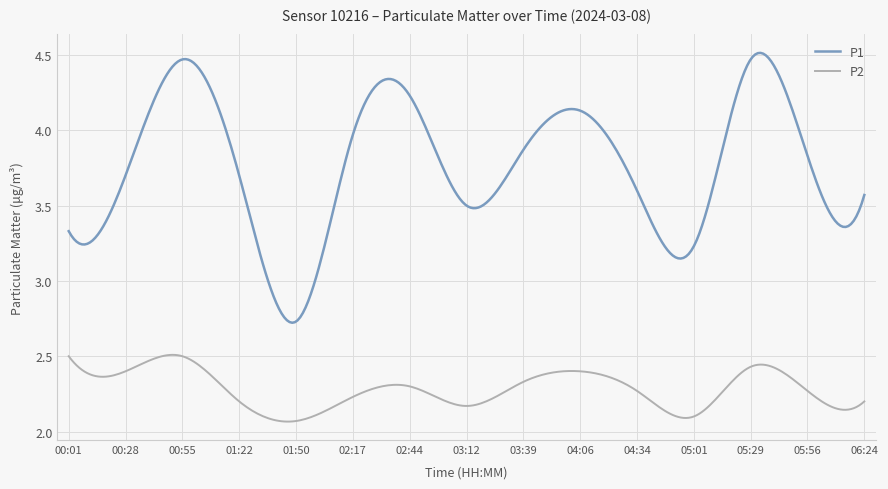

Which series has the largest total across all categories?

P1